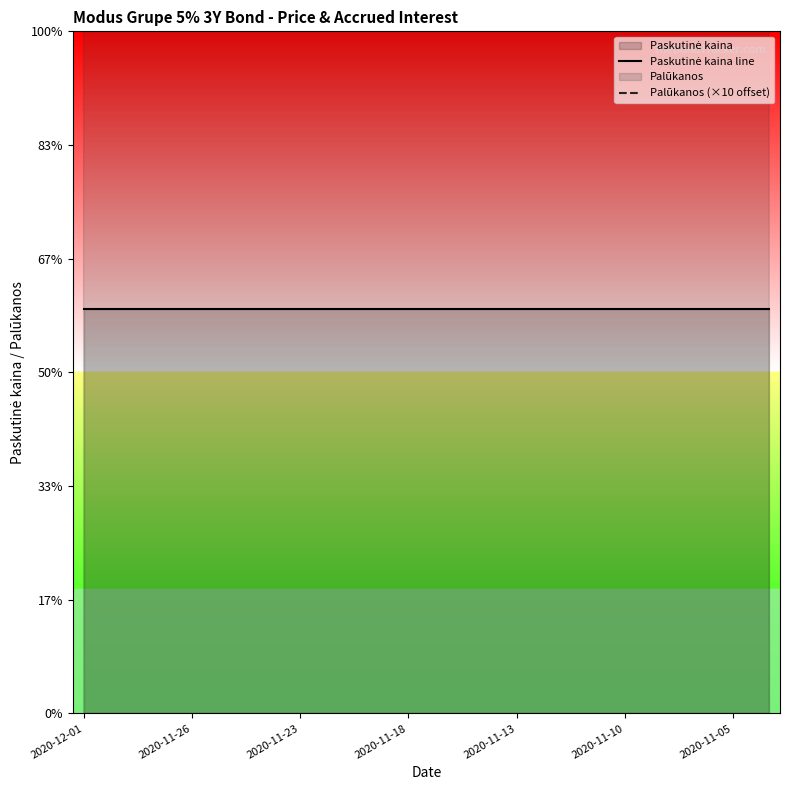

Which label corresponds to the smallest value in the chart?

2020-12-01